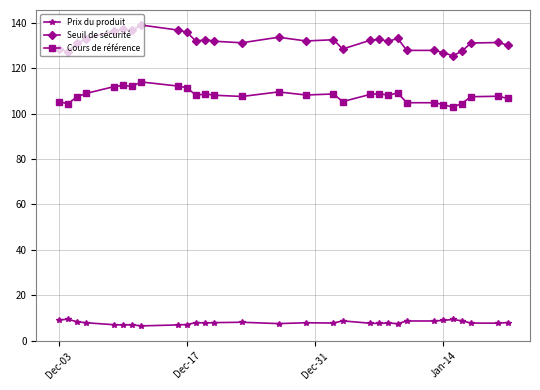

True or false: Prix du produit has more than 2 points higher than both neighbors.

True